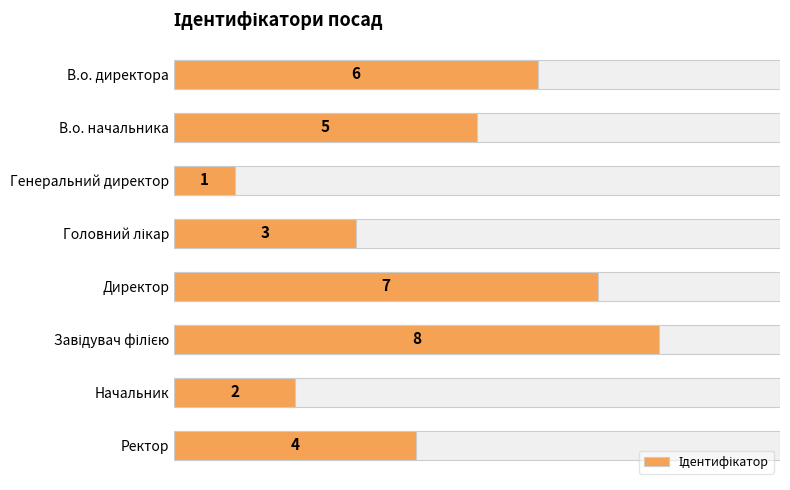

What is the maximum value shown in the chart?

8